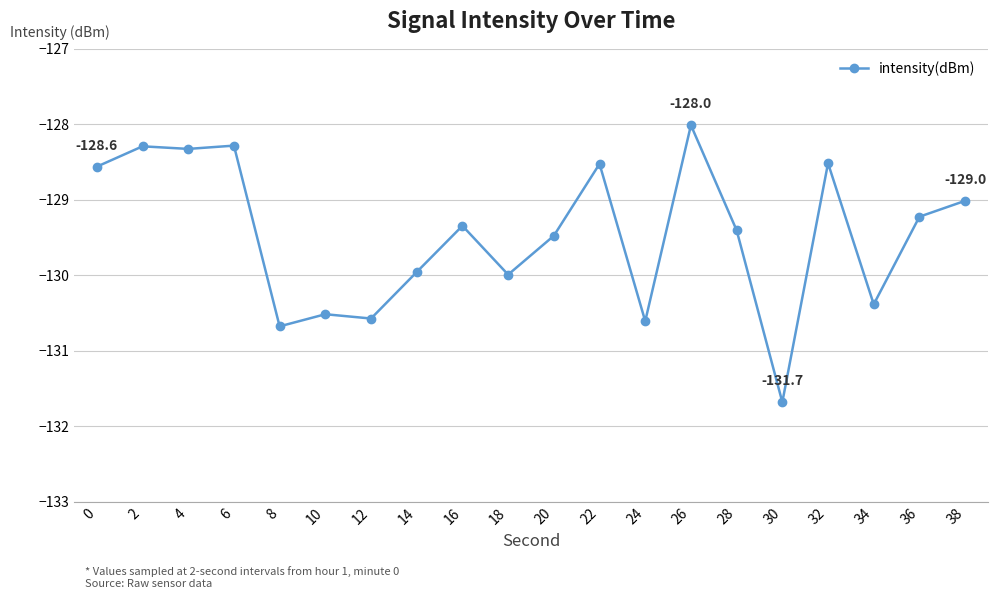

What is the difference between the maximum and minimum values?

3.7